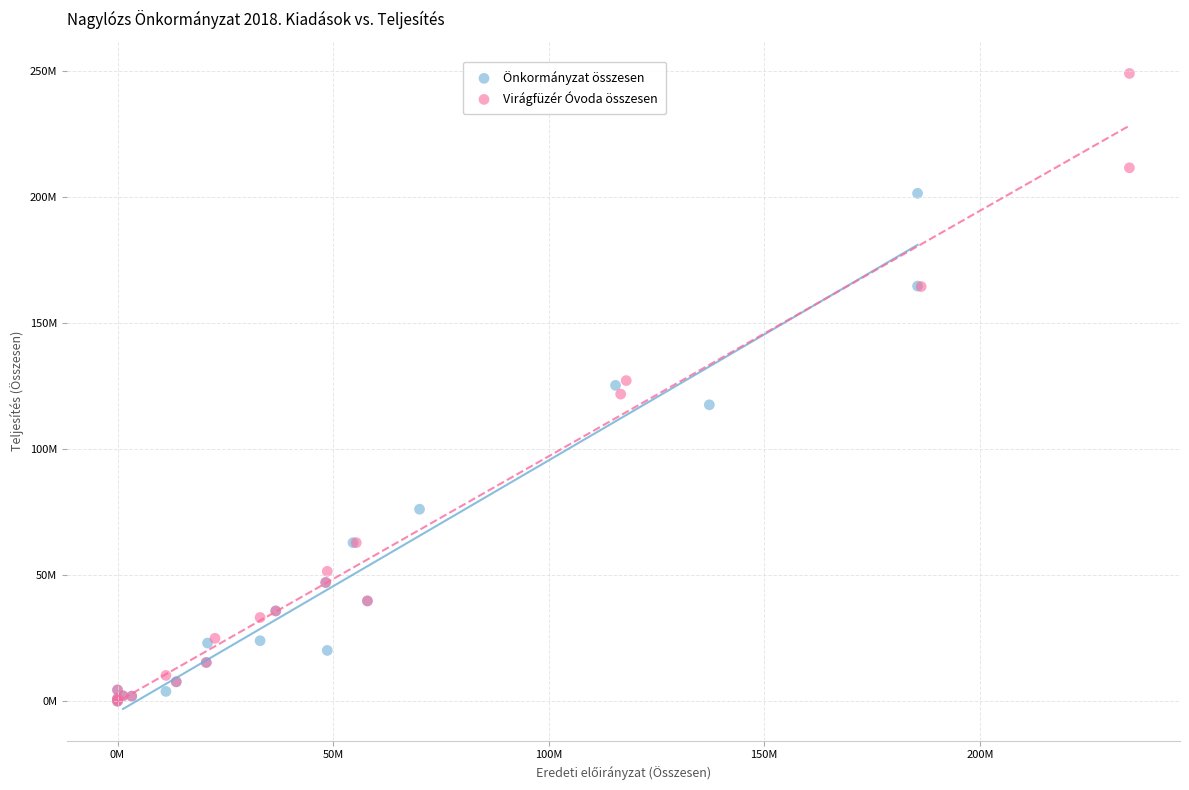

What are all the series names shown in the legend?

Önkormányzat összesen, Virágfüzér Óvoda összesen